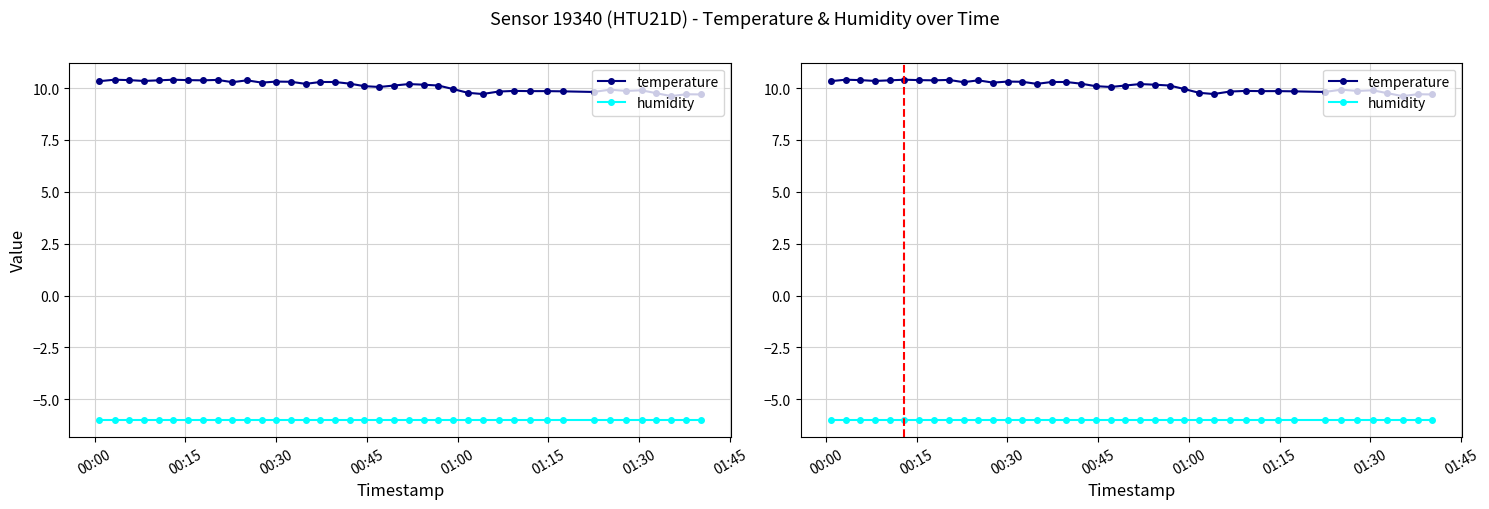

True or false: temperature and humidity intersect in this chart.

False